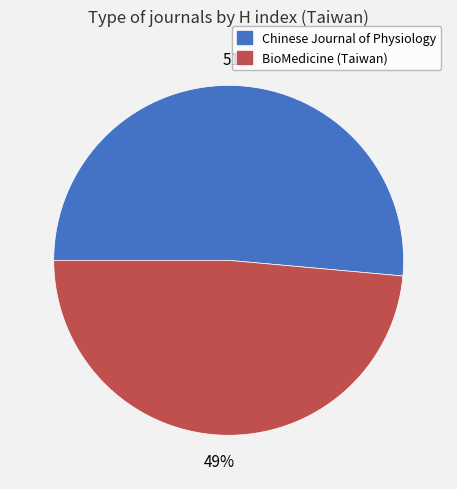

Do BioMedicine (Taiwan) and Chinese Journal of Physiology together represent more than half of the pie?

Yes